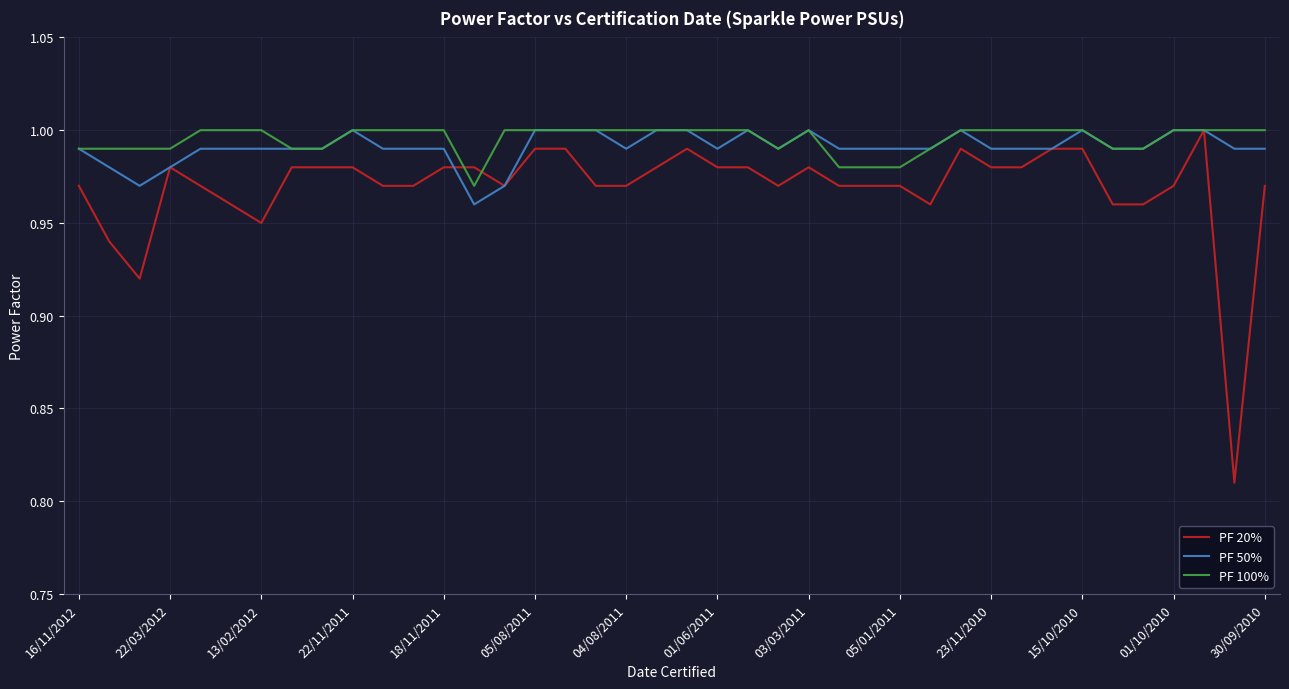

How many lines are shown in the chart?

3